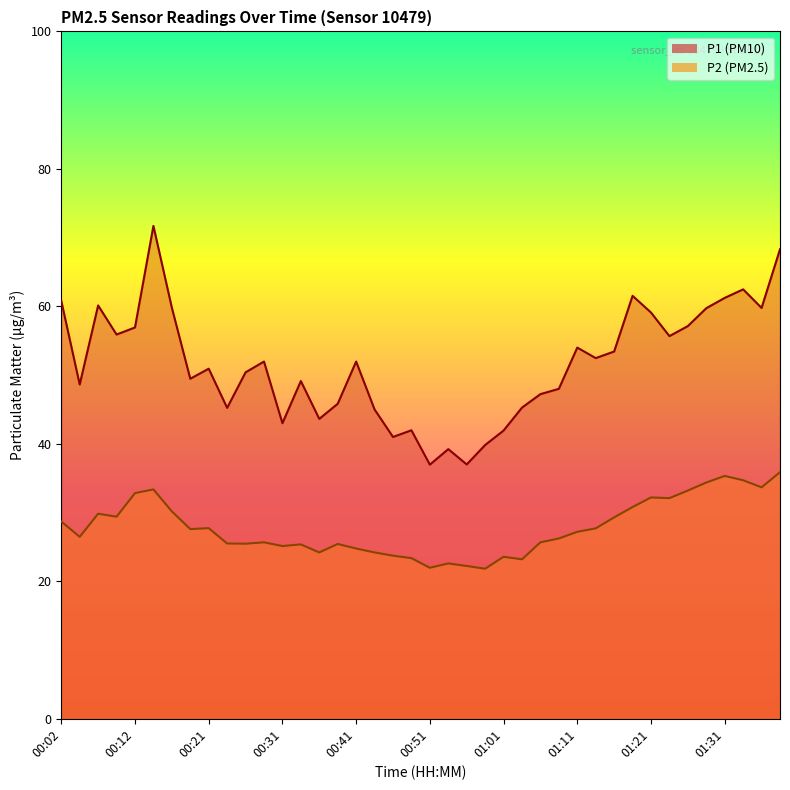

Reading right to left, list all the values displayed in this chart.

P1: 01:39=68.3	01:36=59.8	01:34=62.5	01:31=61.2	01:29=59.7	01:26=57.1	01:23=55.7	01:21=59.1	01:18=61.5	01:16=53.4	01:13=52.5	01:11=54.0	01:08=48.0	01:06=47.2	01:03=45.3	01:01=41.9	00:59=39.8	00:56=37.0	00:54=39.2	00:51=37.0	00:49=42.0	00:46=41.0	00:44=45.0	00:41=52.0	00:39=45.8	00:36=43.6	00:34=49.1	00:31=43.0	00:29=52.0	00:26=50.4	00:24=45.2	00:21=50.9	00:19=49.5	00:17=59.8	00:14=71.7	00:12=56.9	00:09=55.9	00:07=60.1	00:04=48.6	00:02=60.8
P2: 01:39=35.9	01:36=33.7	01:34=34.7	01:31=35.3	01:29=34.4	01:26=33.2	01:23=32.1	01:21=32.2	01:18=30.8	01:16=29.3	01:13=27.7	01:11=27.2	01:08=26.2	01:06=25.7	01:03=23.2	01:01=23.6	00:59=21.8	00:56=22.2	00:54=22.6	00:51=22.0	00:49=23.4	00:46=23.7	00:44=24.2	00:41=24.8	00:39=25.4	00:36=24.2	00:34=25.4	00:31=25.1	00:29=25.7	00:26=25.5	00:24=25.5	00:21=27.7	00:19=27.6	00:17=30.2	00:14=33.4	00:12=32.8	00:09=29.4	00:07=29.8	00:04=26.5	00:02=28.7